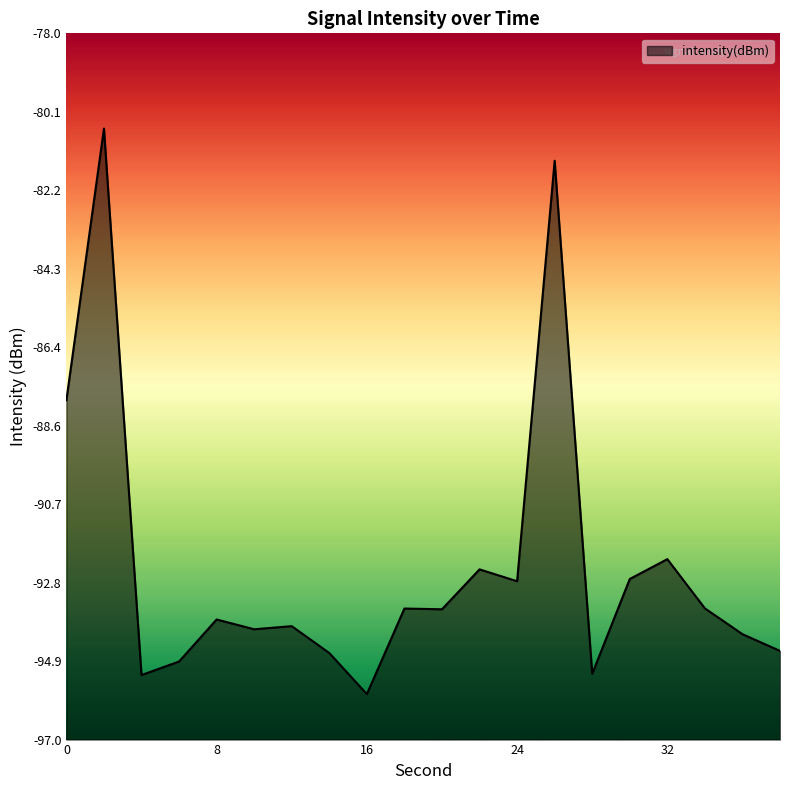

Where is the first local minimum?

4